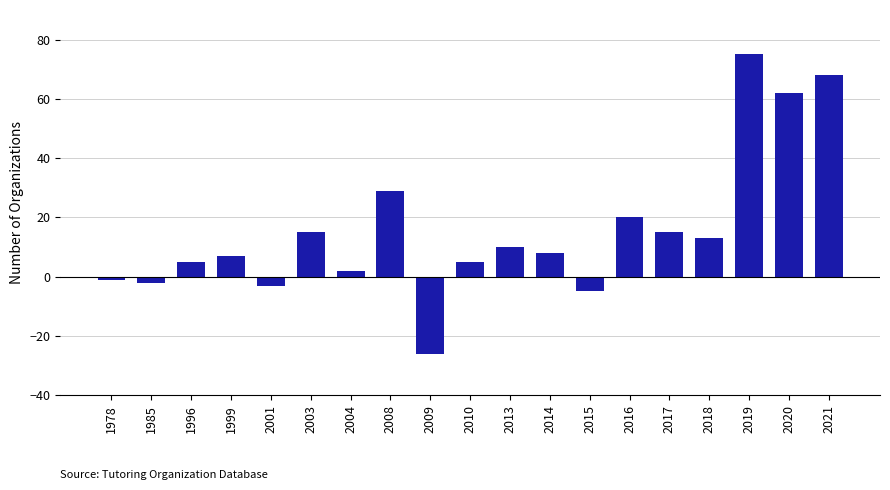

Between 1996 and 1985, which is larger?

1996